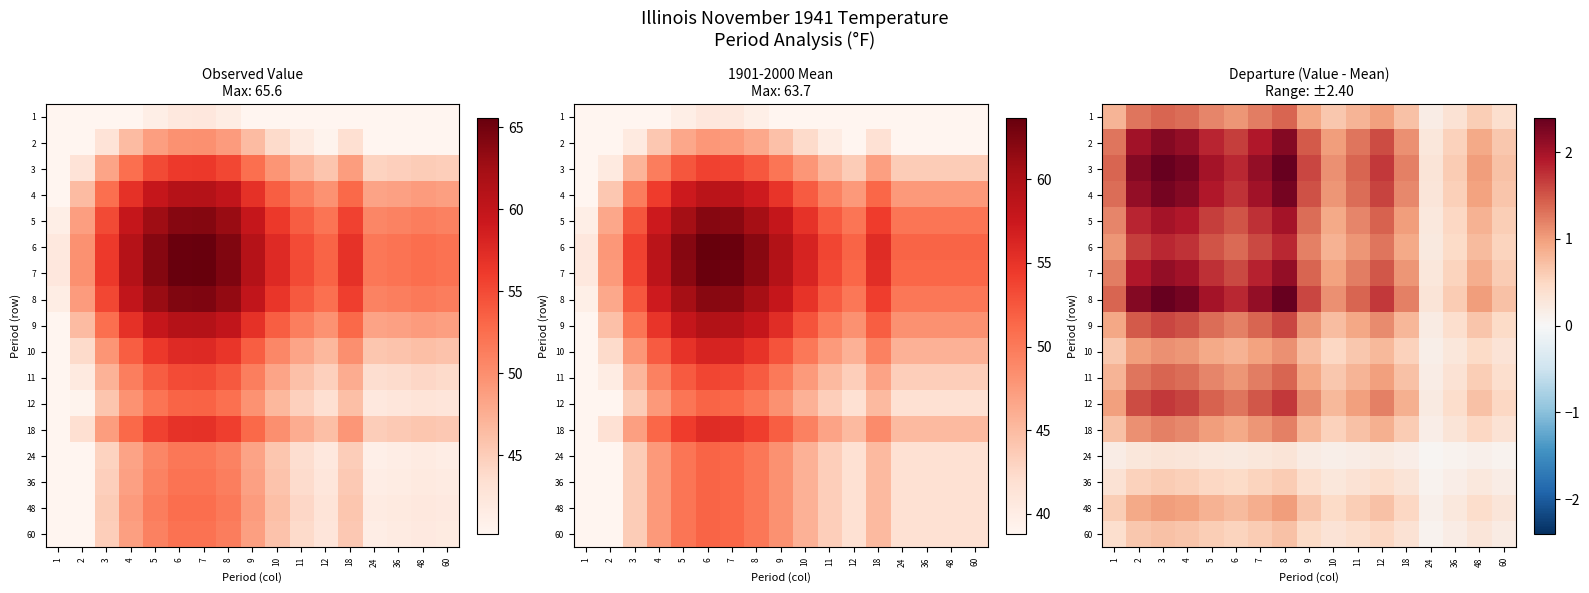

The 4 series shows 0.7 at 9. True or false?

False